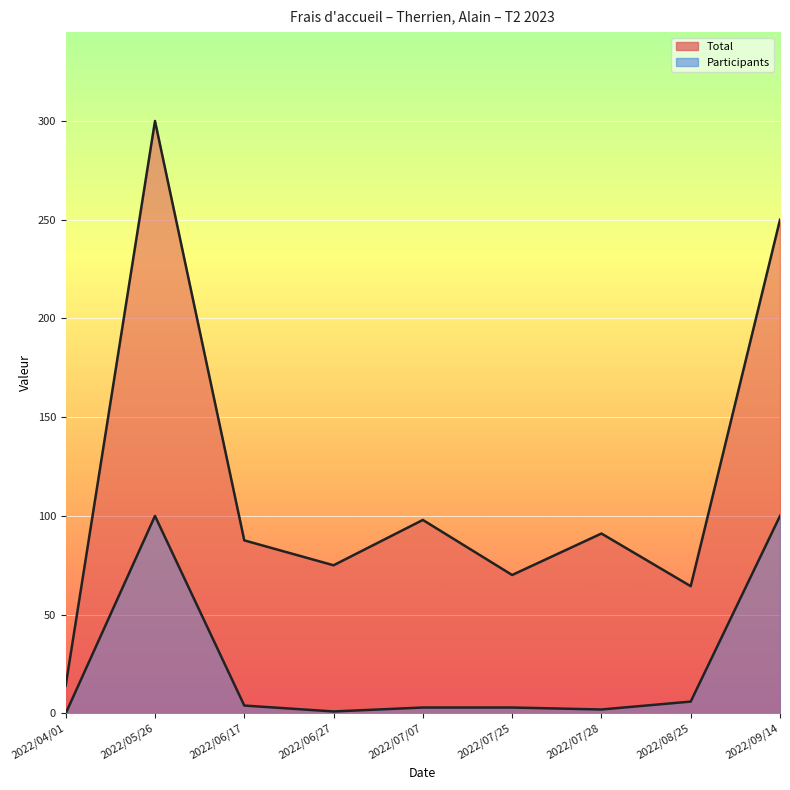

True or false: Participants has more than 1 interior local peaks.

False